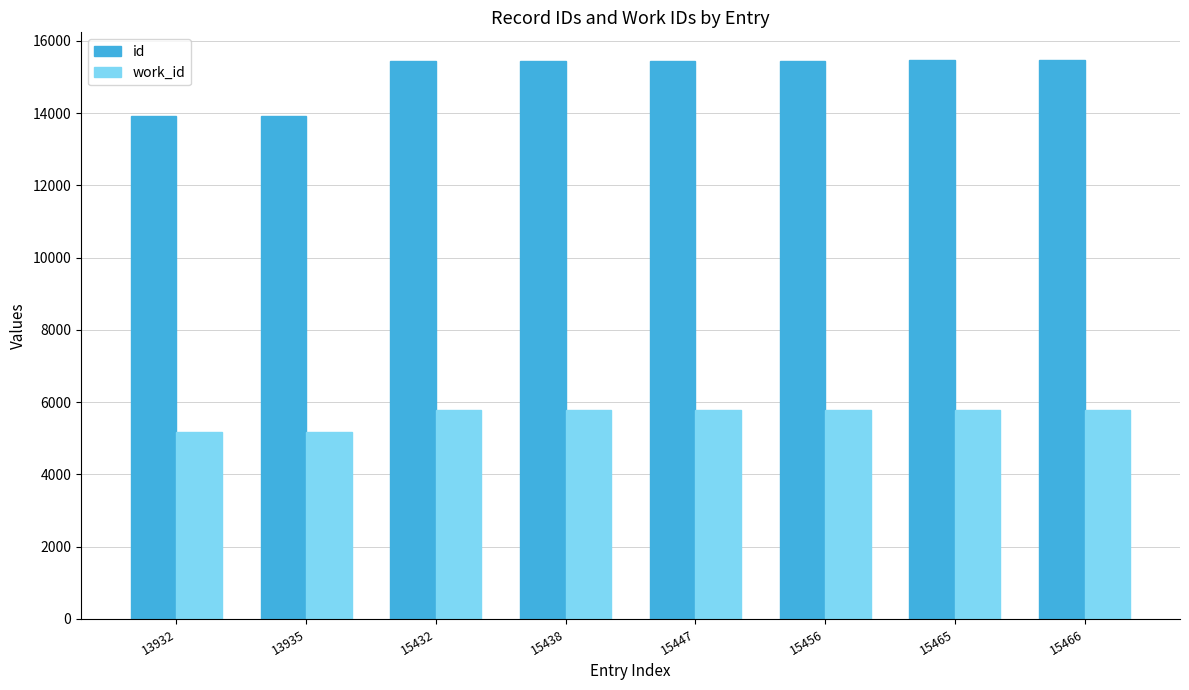

What is the smallest value displayed?

5178